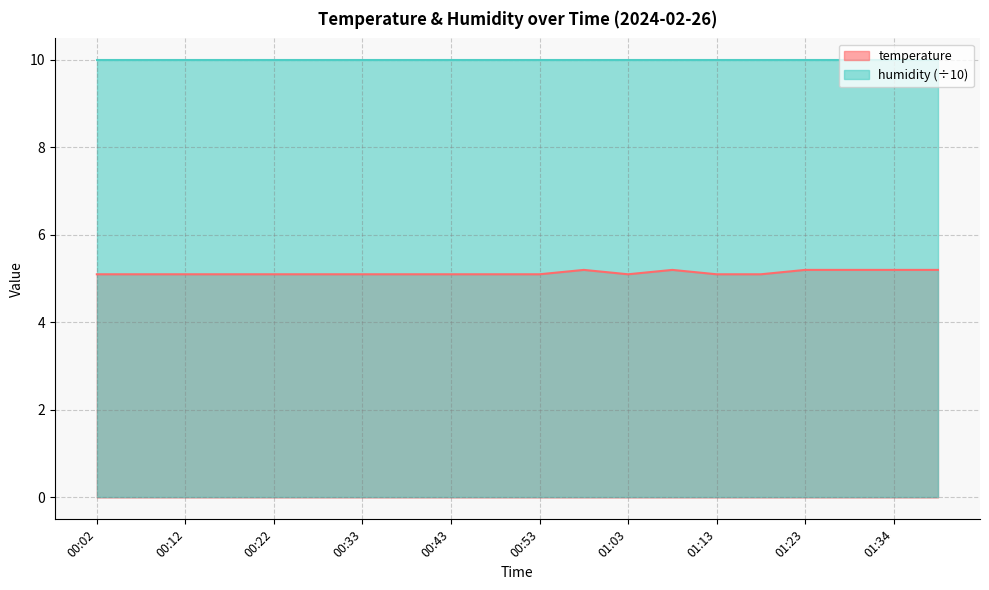

Reading right to left, list all the values displayed in this chart.

01:39=5.2	01:34=5.2	01:28=5.2	01:23=5.2	01:18=5.1	01:13=5.1	01:08=5.2	01:03=5.1	00:58=5.2	00:53=5.1	00:48=5.1	00:43=5.1	00:38=5.1	00:33=5.1	00:27=5.1	00:22=5.1	00:17=5.1	00:12=5.1	00:07=5.1	00:02=5.1